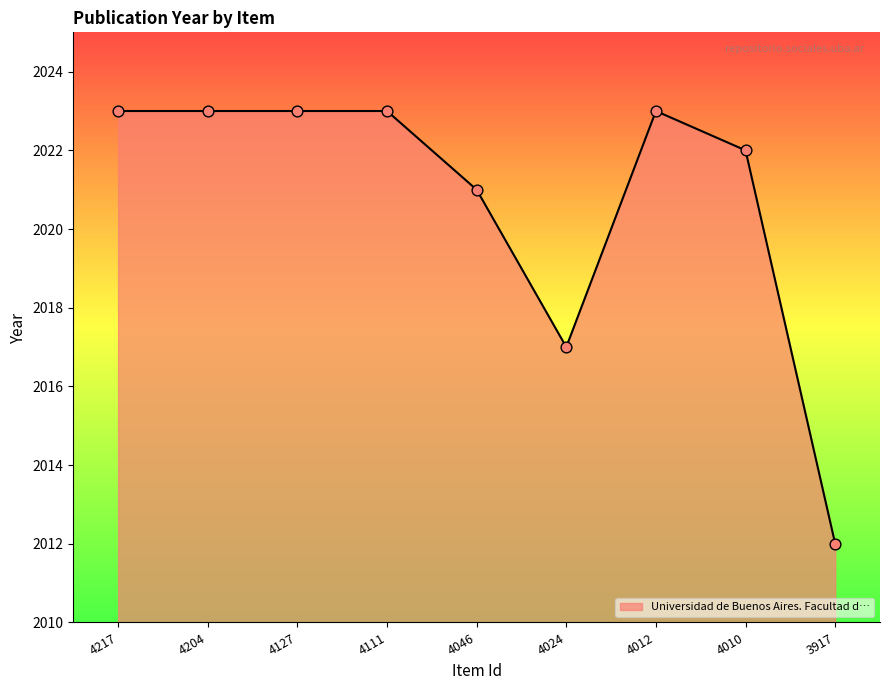

Which has a higher value, 4024 or 4204?

4204